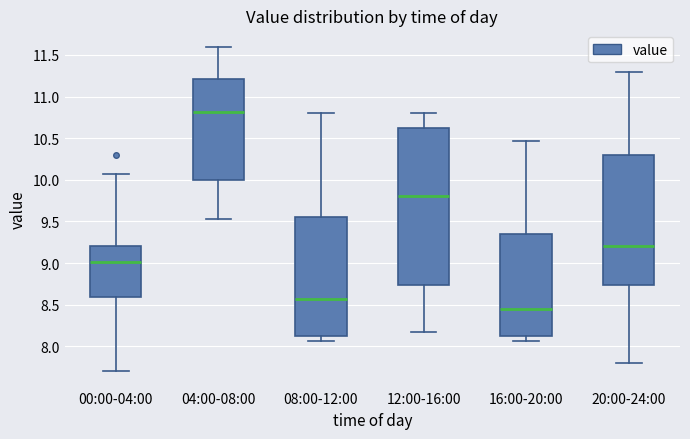

Which box has the highest median line?

04:00-08:00